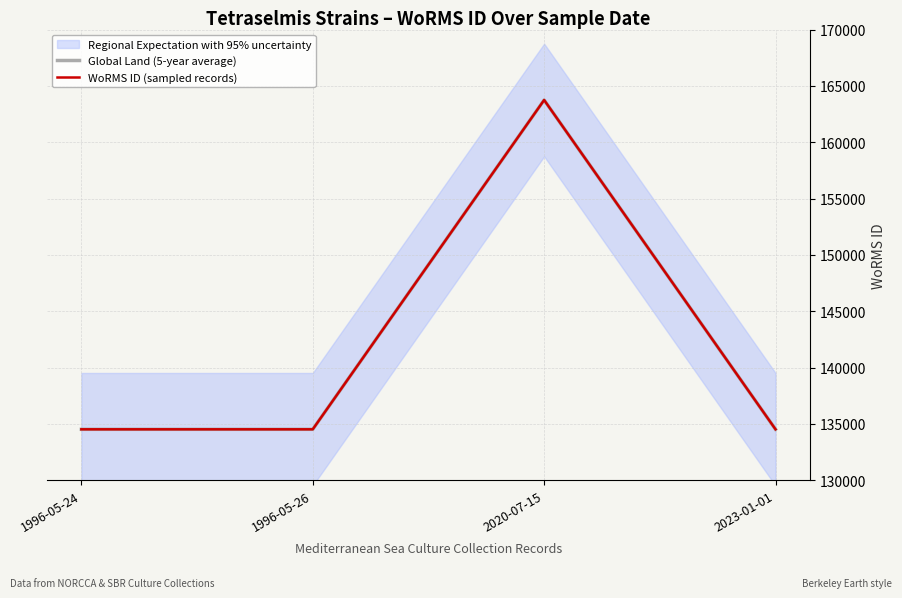

What is the label of the 1st point from the left?

1996-05-24